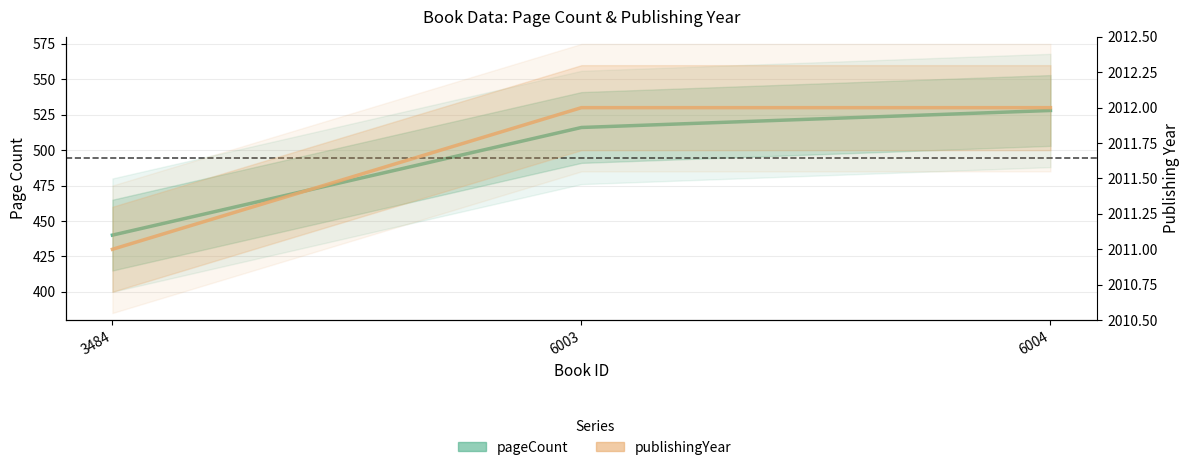

What is the value of the publishingYear point at the 3rd from the left?

2012